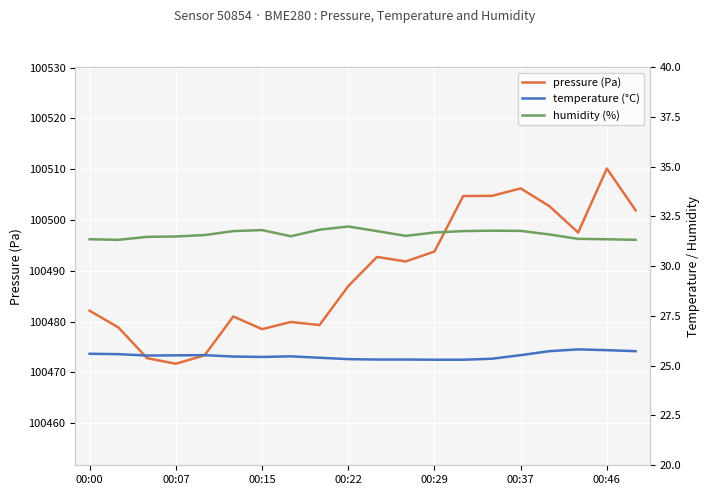

How many temperature values are between 25 and 26?

20